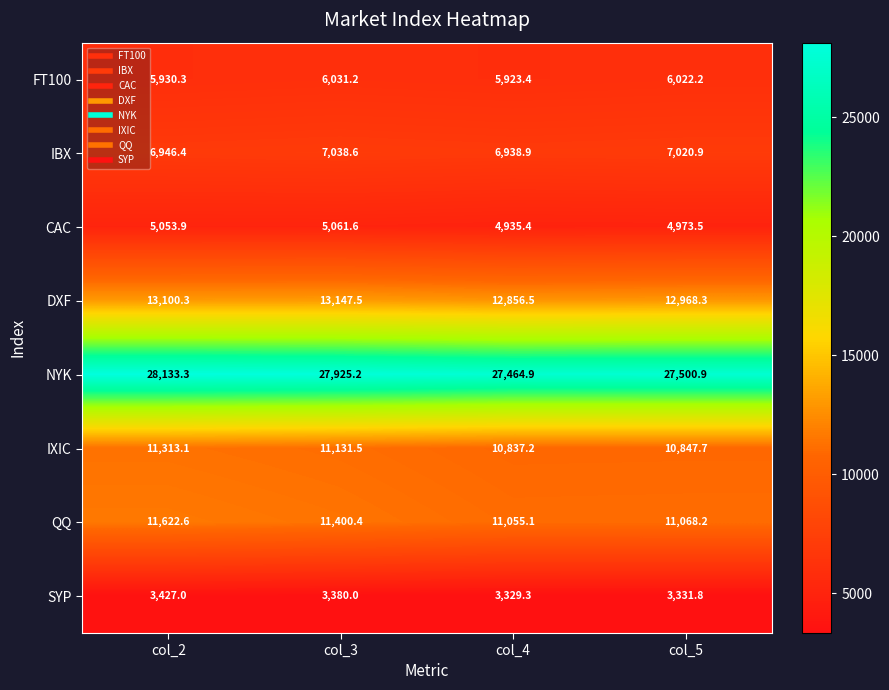

Is it true that IBX equals 3811.0 at col_4?

False